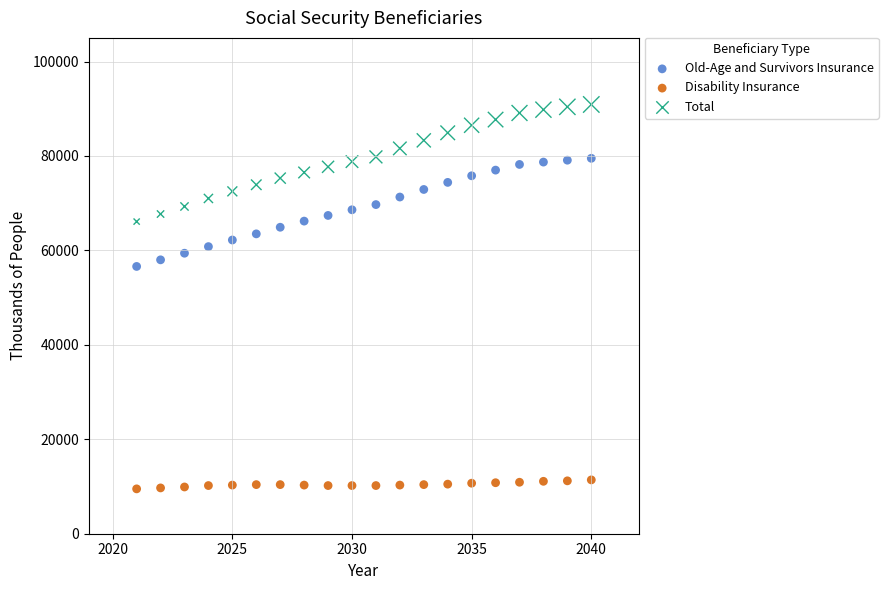

What is the X range (max minus min) for the scatter plot?

19